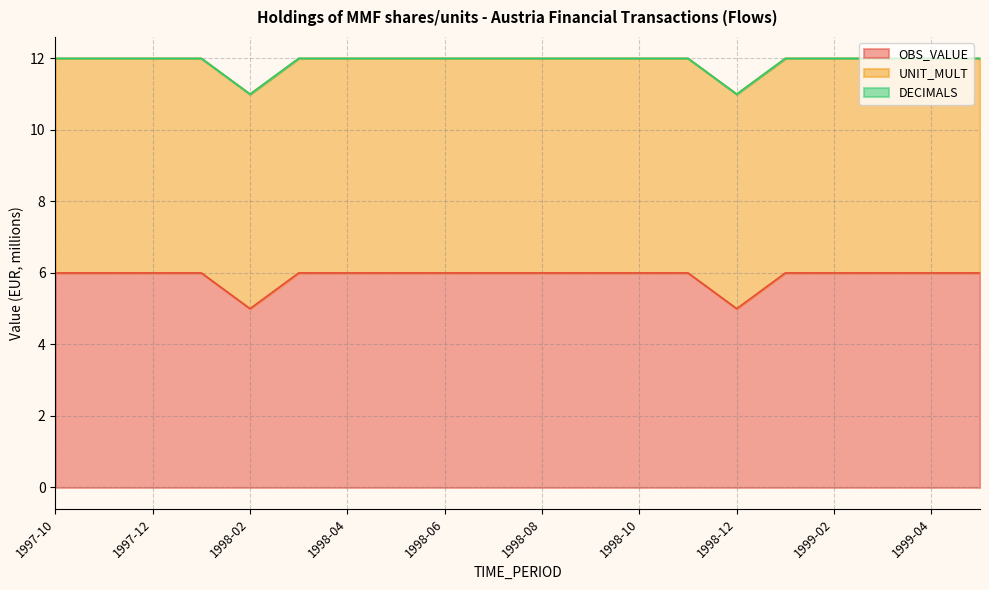

Does the chart have visible grid lines?

Yes